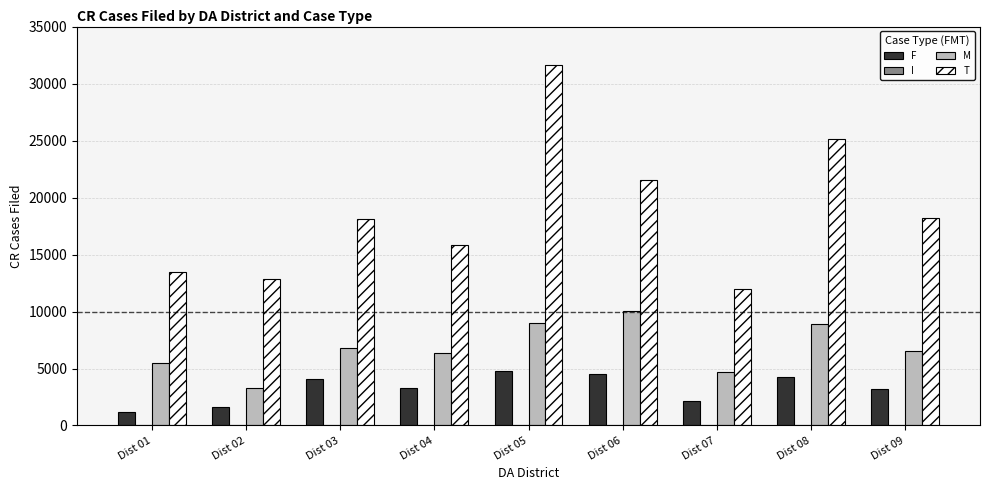

Which series changed the most between Dist 04 and Dist 06?

T